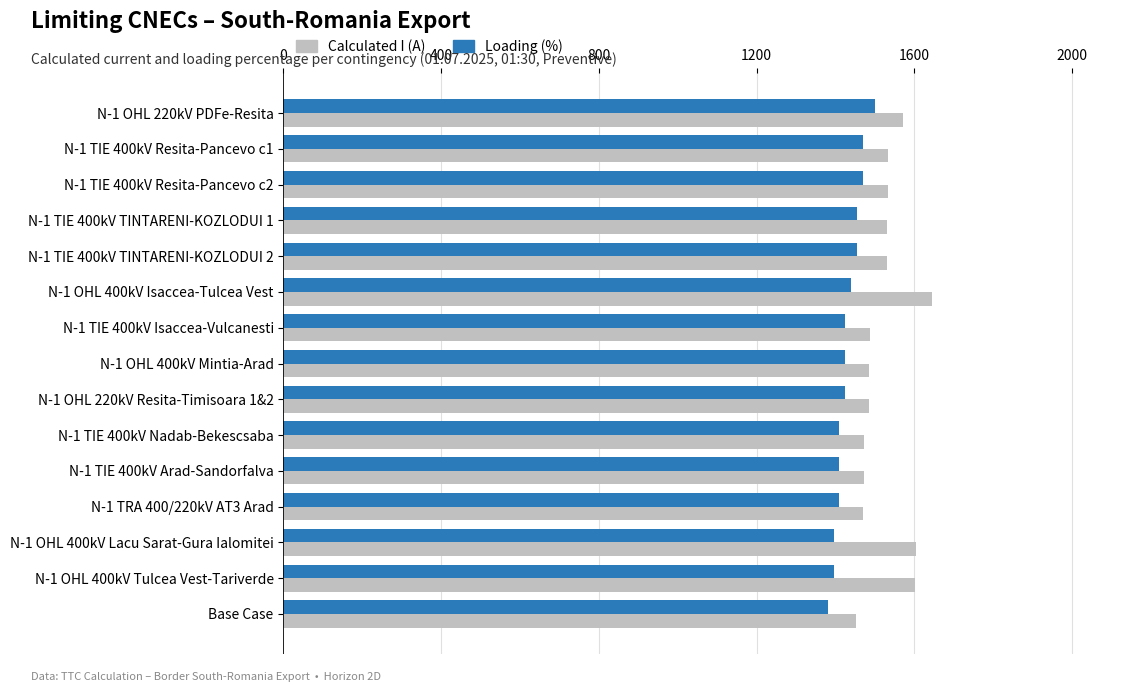

What is the difference between the highest and lowest values at N-1 OHL 400kV Tulcea Vest-Tariverde?

206